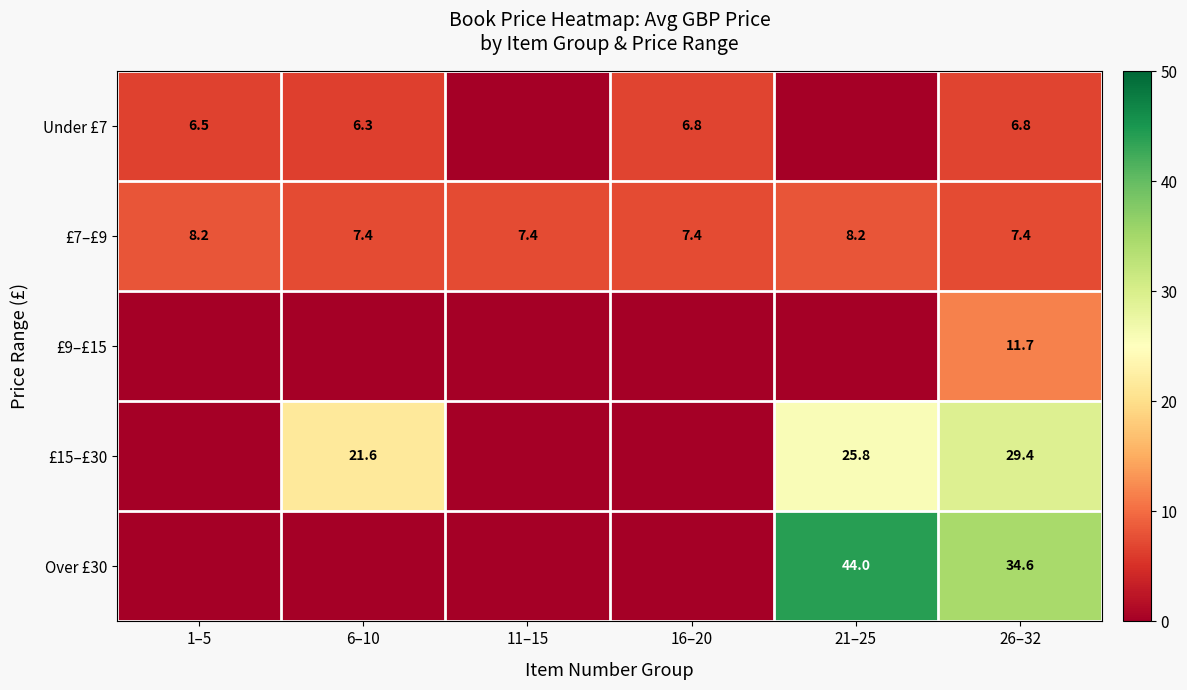

At how many categories does at least one series exceed 7?

6